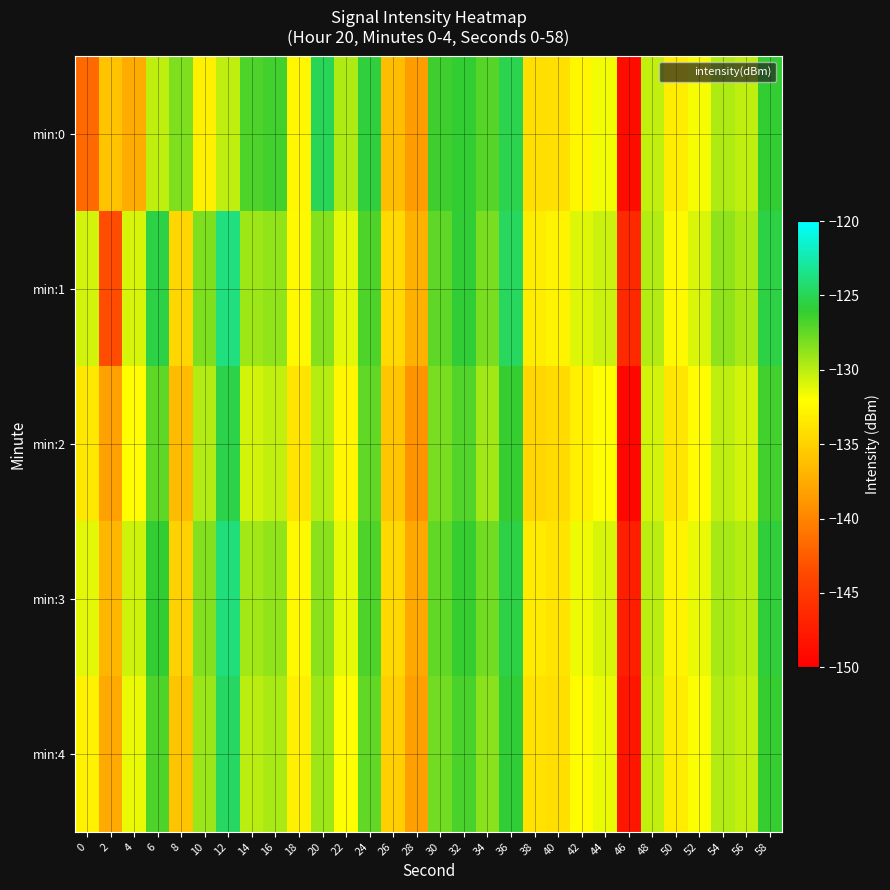

What is the total value across all series at 18?

-664.1